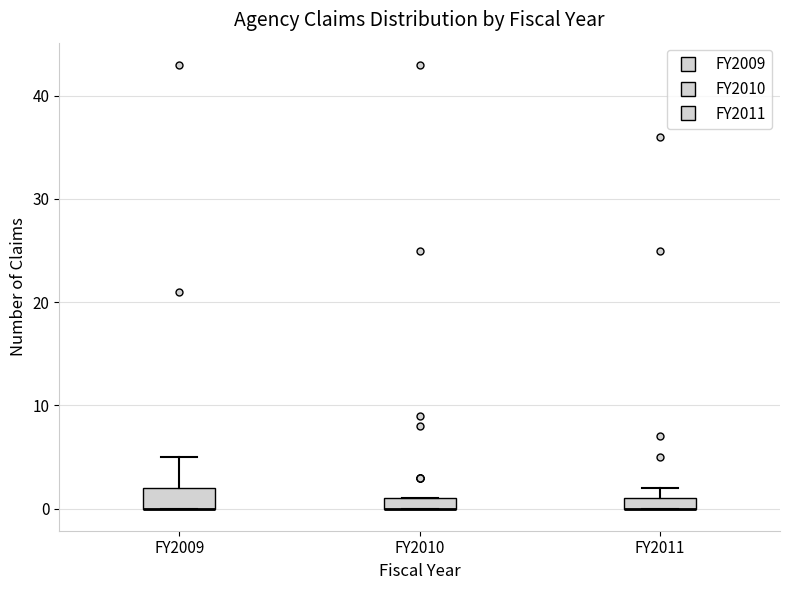

Where is the upper edge of the box for FY2011 on the y-axis? The values are not printed on the chart, so give them approximately, as read against the axis.

1